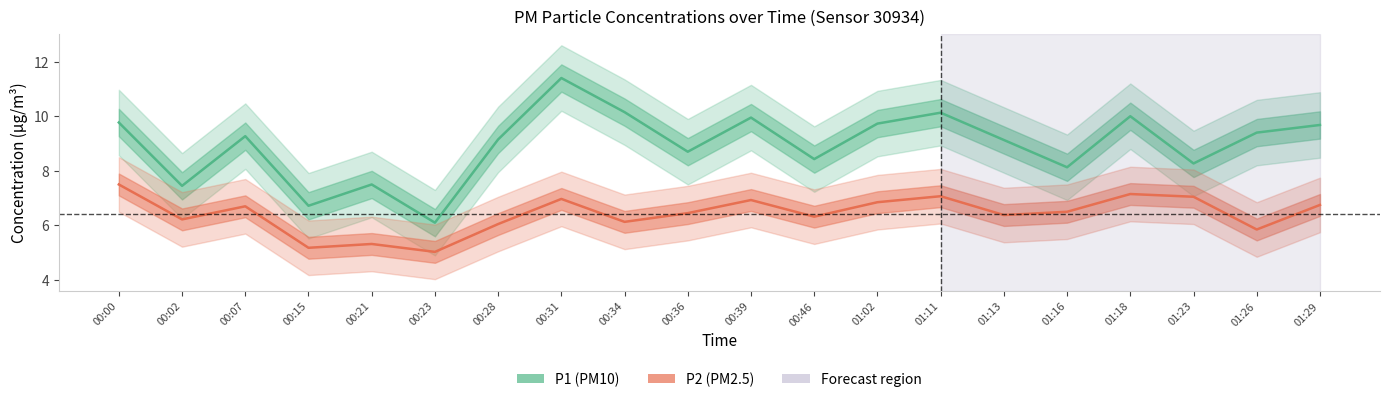

Rank the categories by P1 value from lowest to highest.

00:23, 00:15, 00:02, 00:21, 01:16, 01:23, 00:46, 00:36, 01:13, 00:28, 00:07, 01:26, 01:29, 01:02, 00:00, 00:39, 01:18, 01:11, 00:34, 00:31